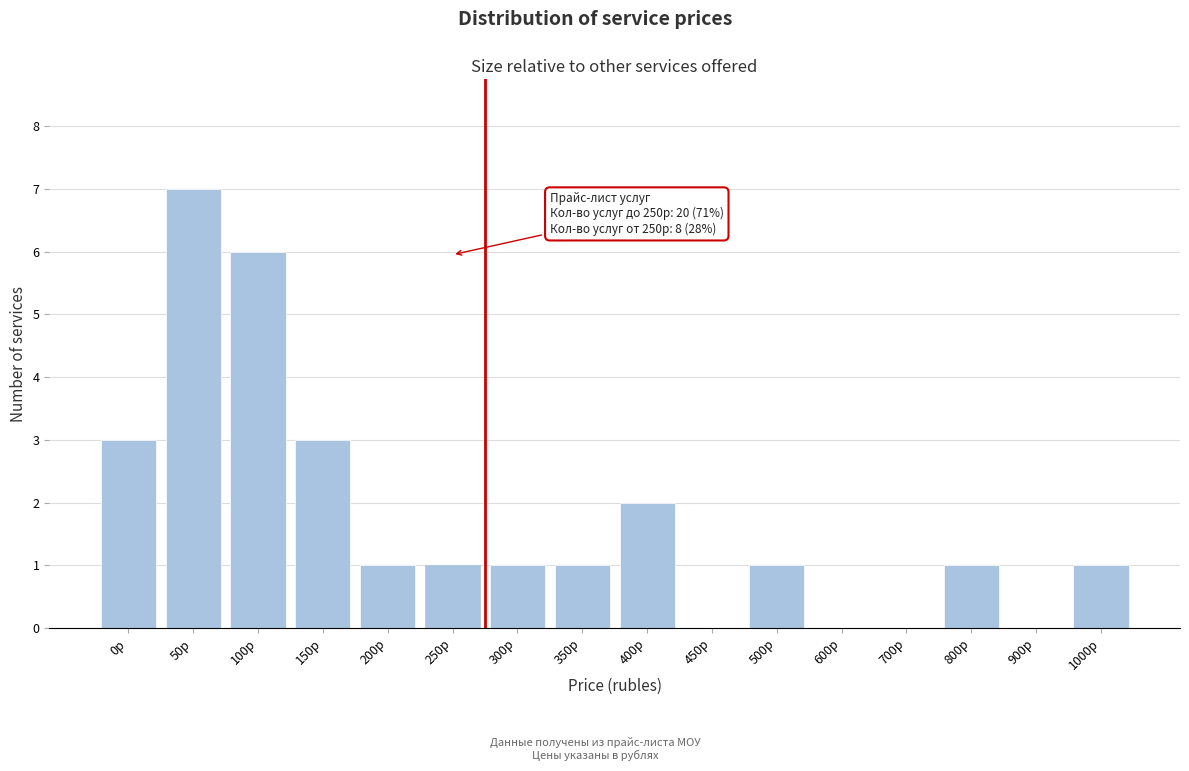

Reading left to right, transcribe all the data shown in this chart.

0р=3	50р=7	100р=6	150р=3	200р=1	250р=1	300р=1	350р=1	400р=2	450р=0	500р=1	600р=0	700р=0	800р=1	900р=0	1000р=1